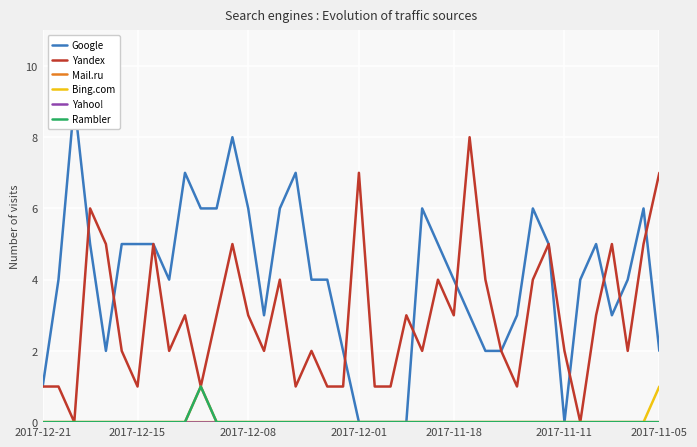

What is the greatest value displayed?

9